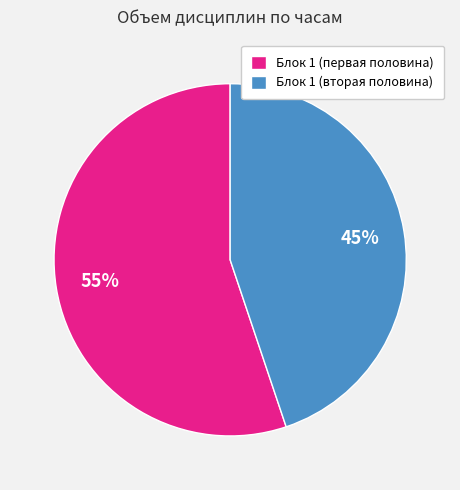

What is the smallest slice in the pie chart?

Блок 1 (вторая половина)